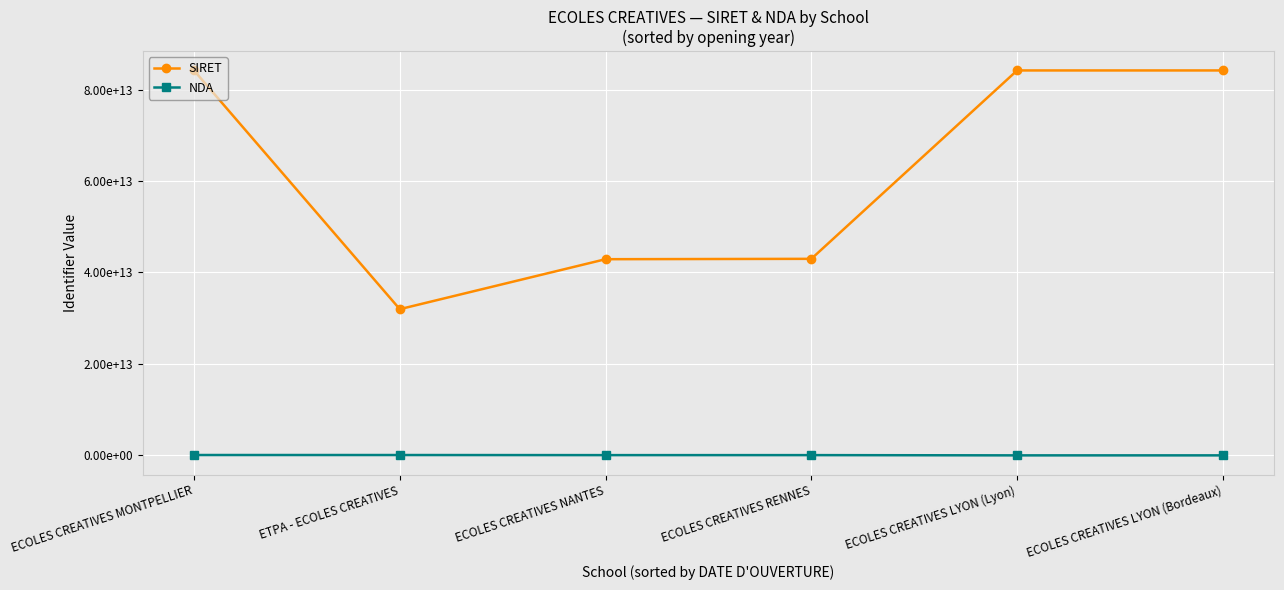

At which category is the sum across all series the highest?

ECOLES CREATIVES MONTPELLIER